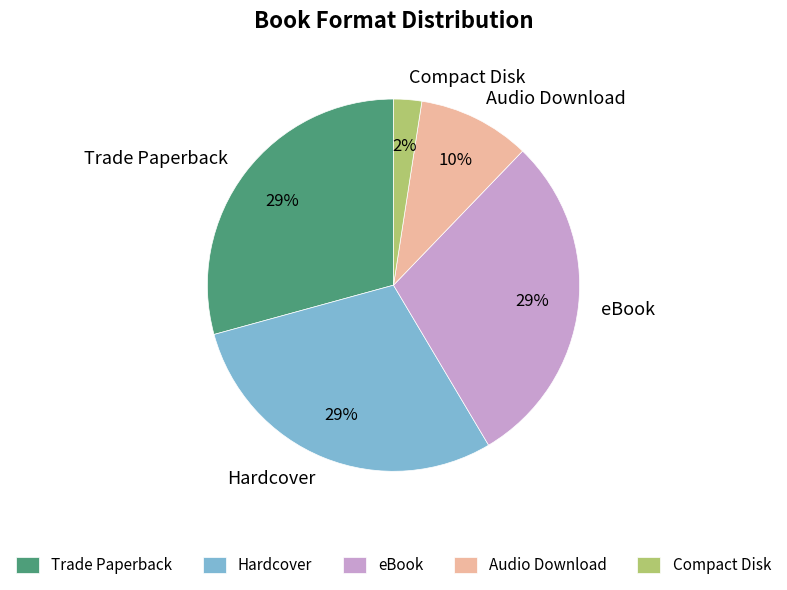

To the nearest percent, what portion does Hardcover represent?

29%